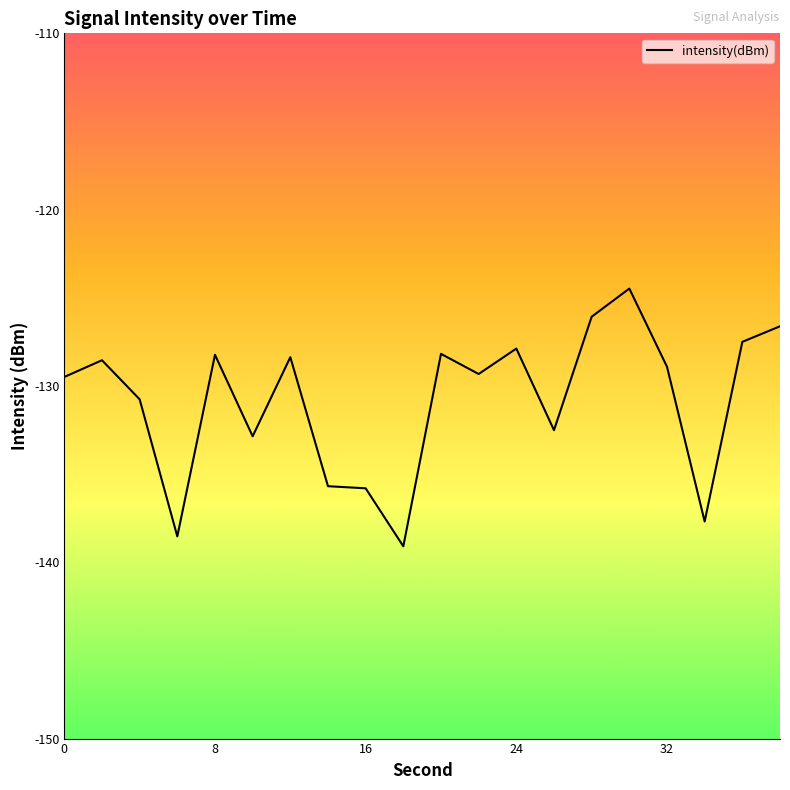

What is the minimum value shown in the chart?

-139.1